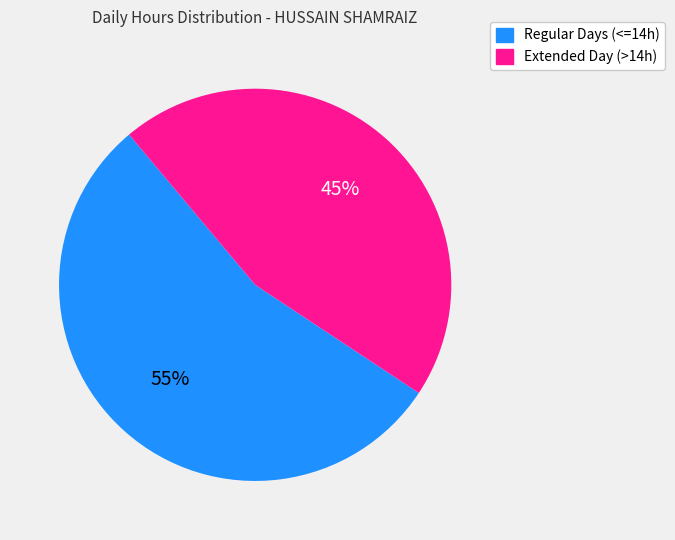

To the nearest percent, what is the average slice percentage?

50%